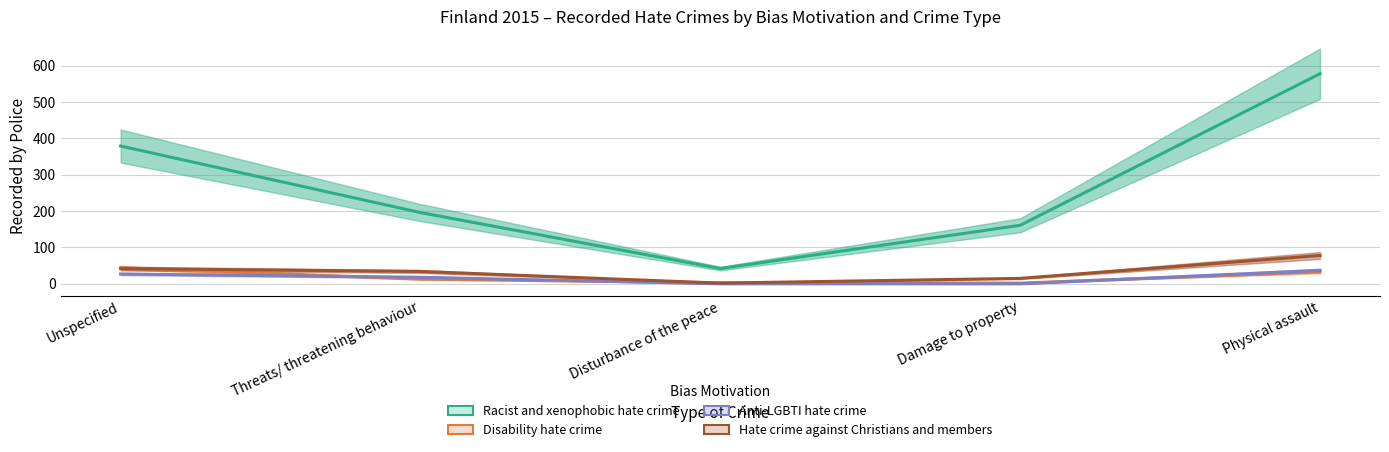

Which series changed the most between Disturbance of the peace and Physical assault?

Racist and xenophobic hate crime